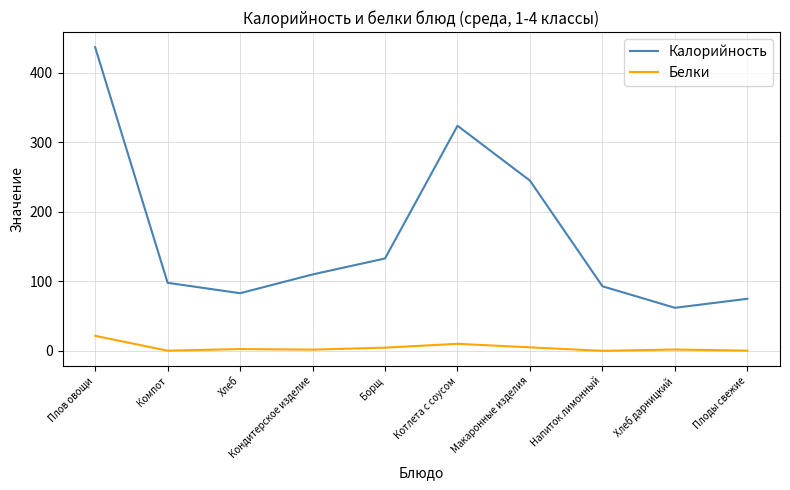

Which category has the highest value across all series?

Плов овощи